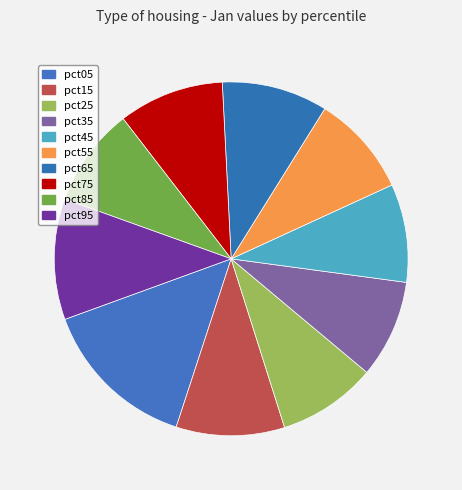

Which category has the smallest portion of the pie?

pct35